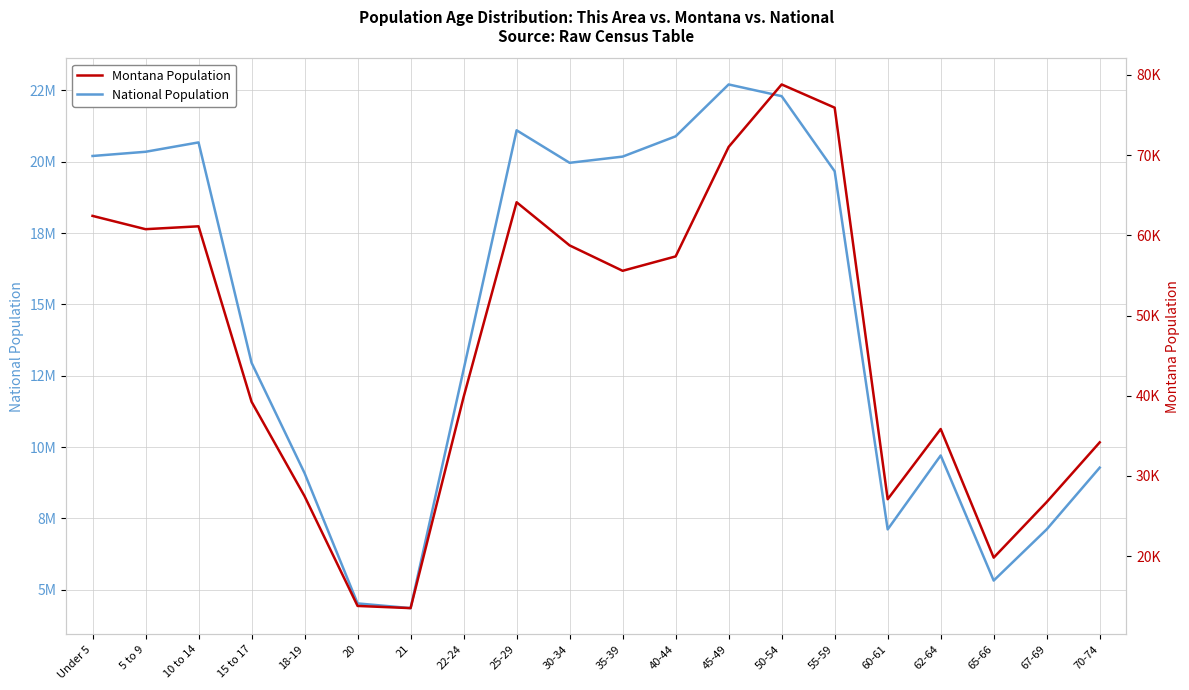

What is the difference between the highest and lowest values at 45-49?

22637570